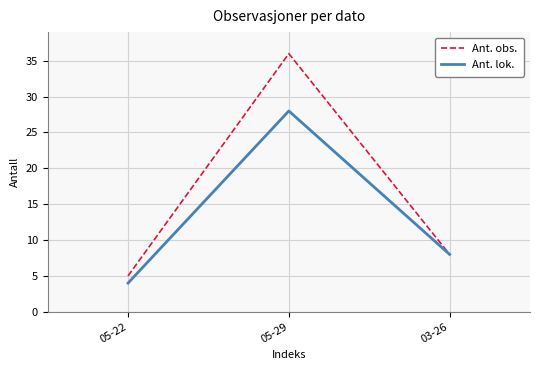

Between 05-29 and 03-26, which series saw the biggest shift?

Ant. obs.